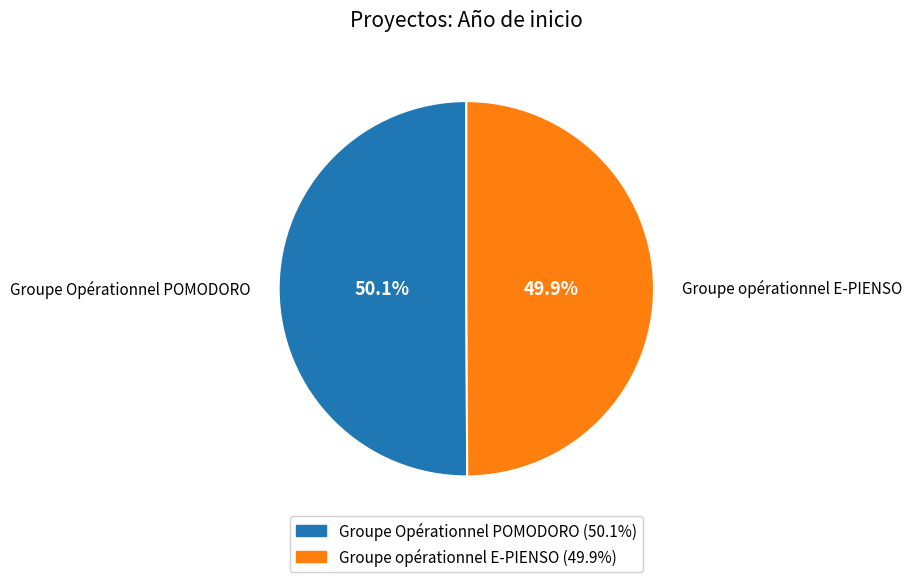

What percentage do Groupe opérationnel E-PIENSO and Groupe Opérationnel POMODORO together represent?

100.0%